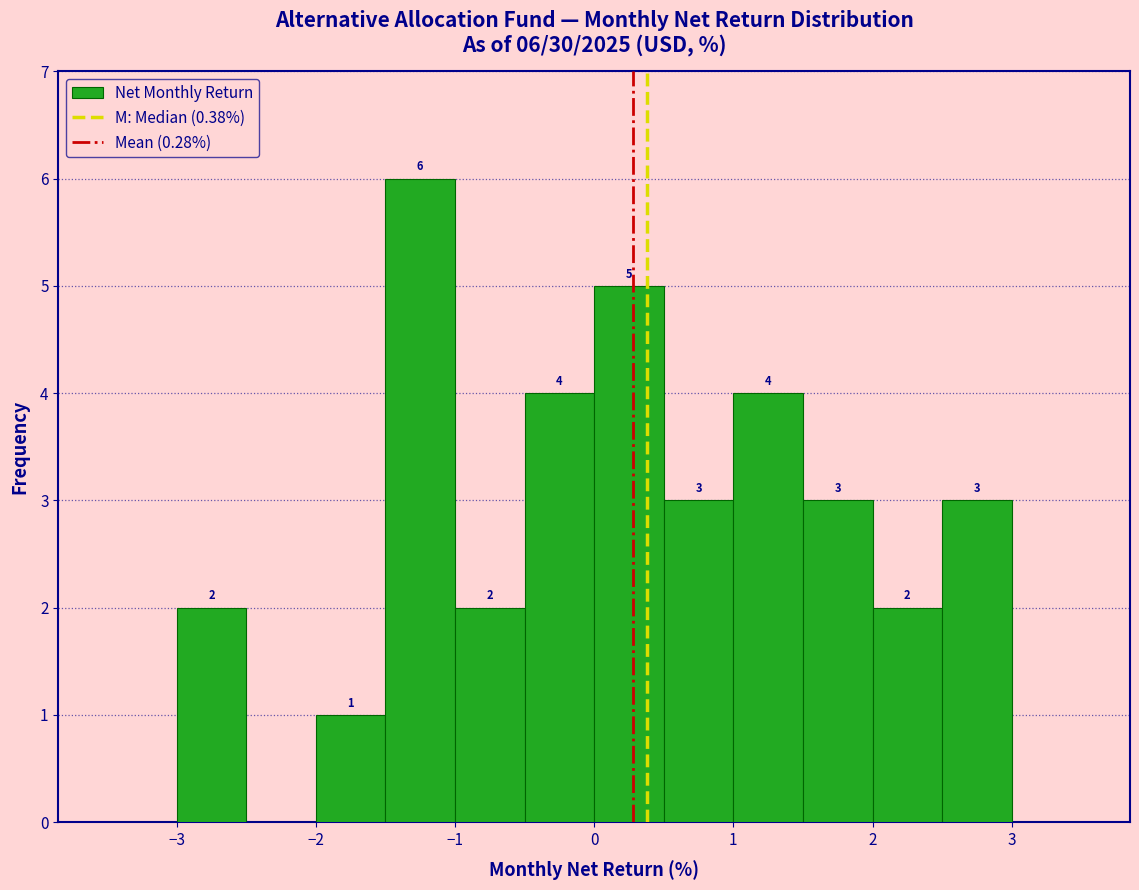

Which range on the x-axis has the tallest bar?

-1.5 to -1.0